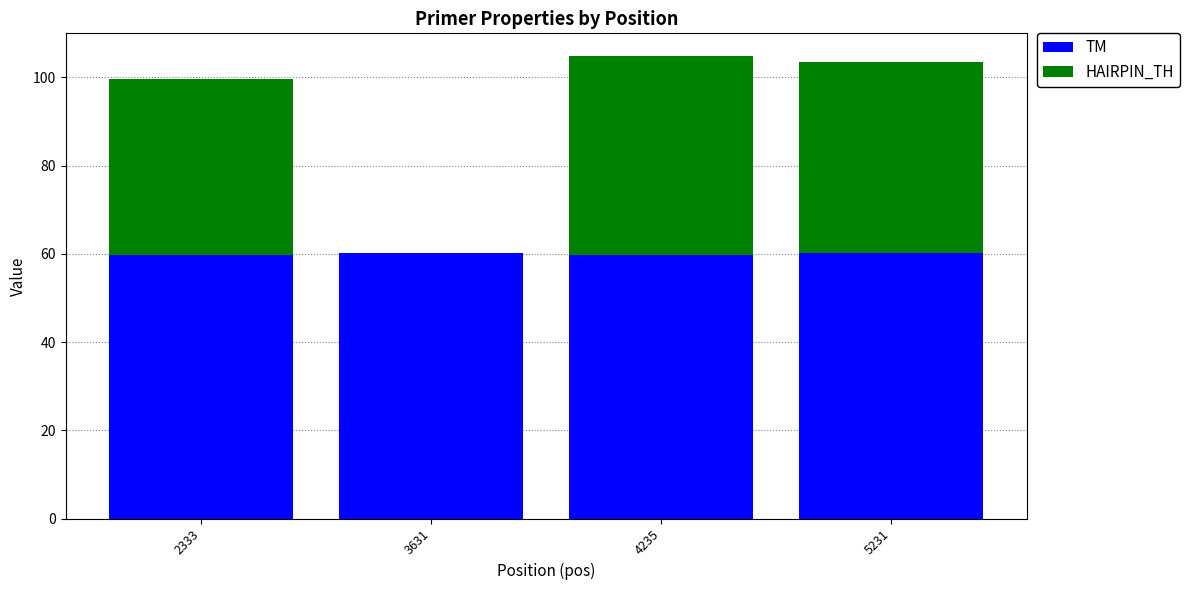

What is the maximum value for TM?

60.3